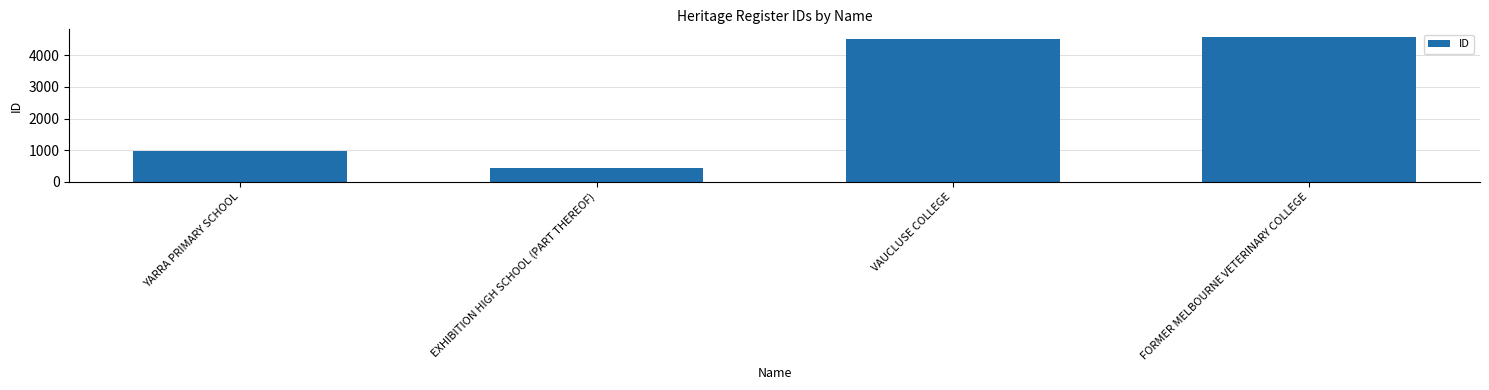

Which category has the highest value across all series?

FORMER MELBOURNE VETERINARY COLLEGE